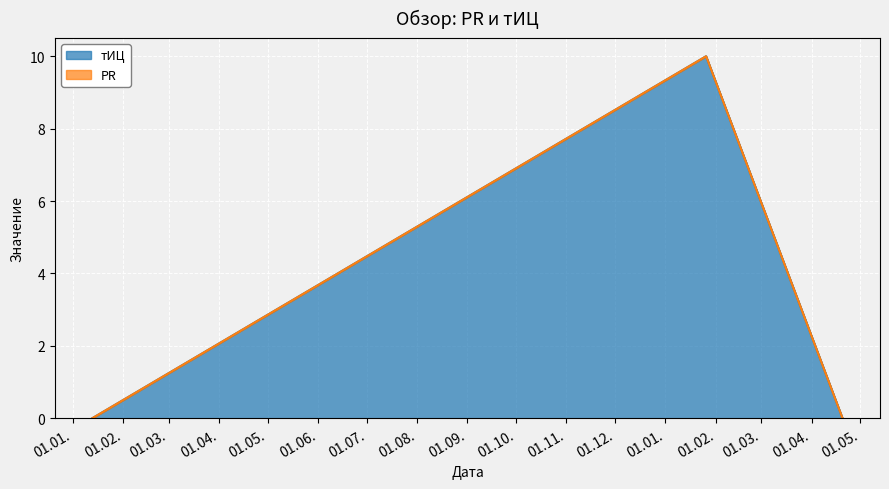

Reading left to right, extract all data points from this chart.

2013-01-13=0	2014-01-26=10	2014-04-20=0